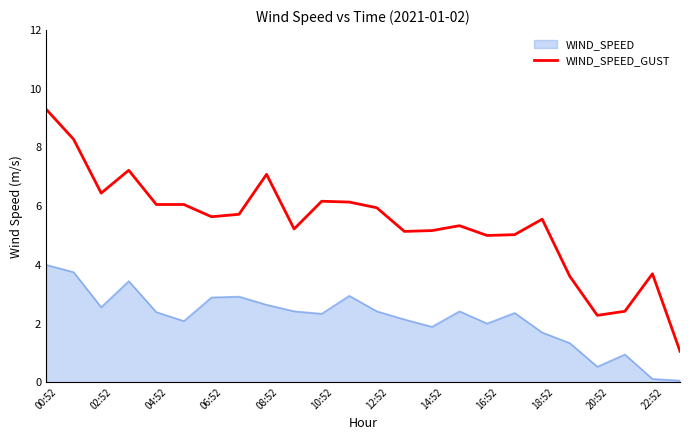

What is the maximum value for WIND_SPEED?

4.0